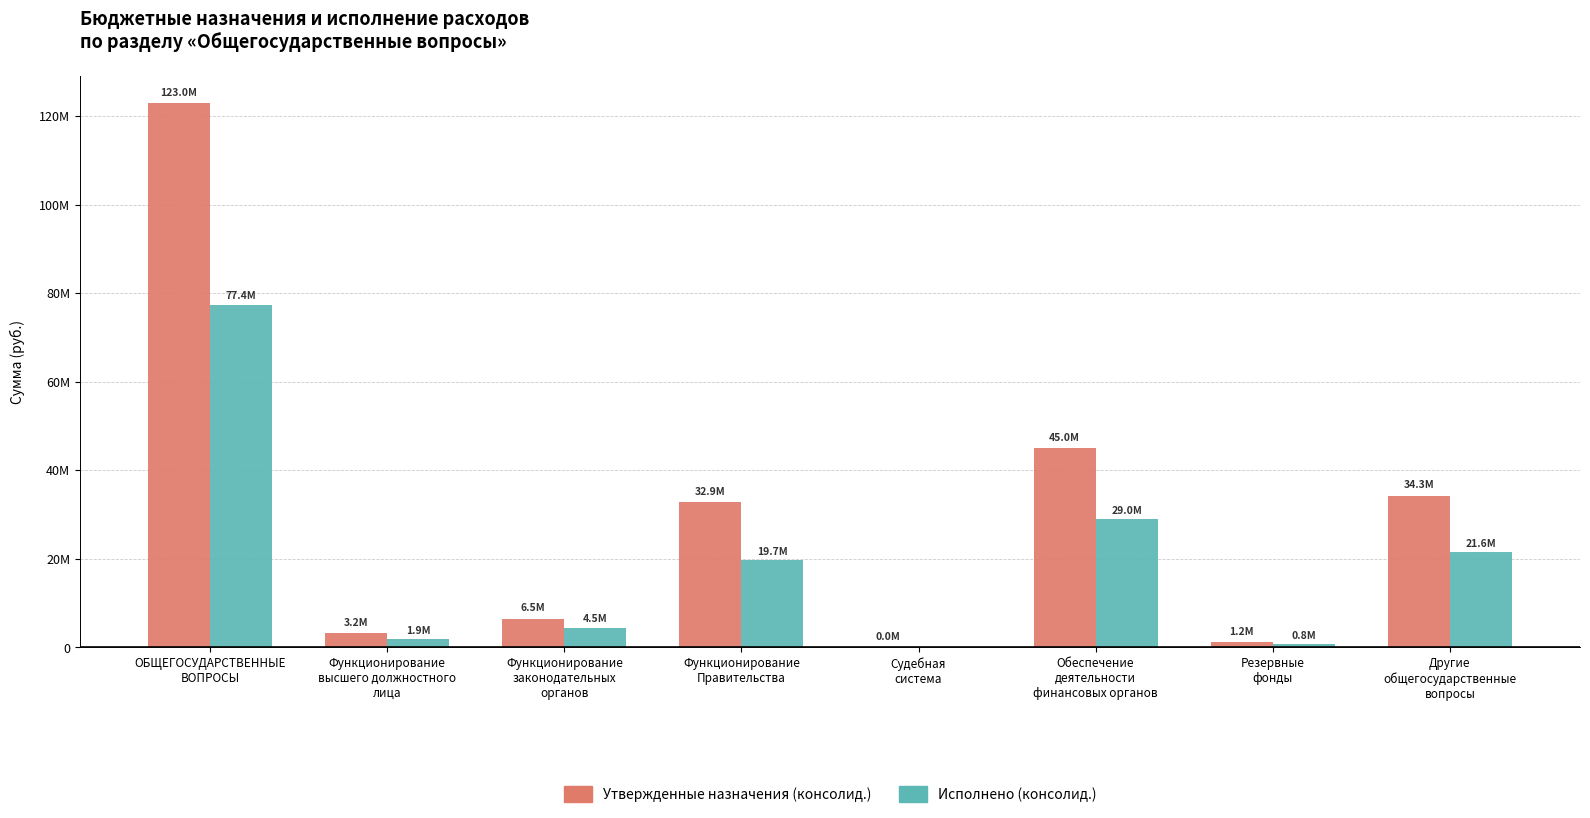

What are all the series names shown in the legend?

Утвержденные назначения (консолид.), Исполнено (консолид.)